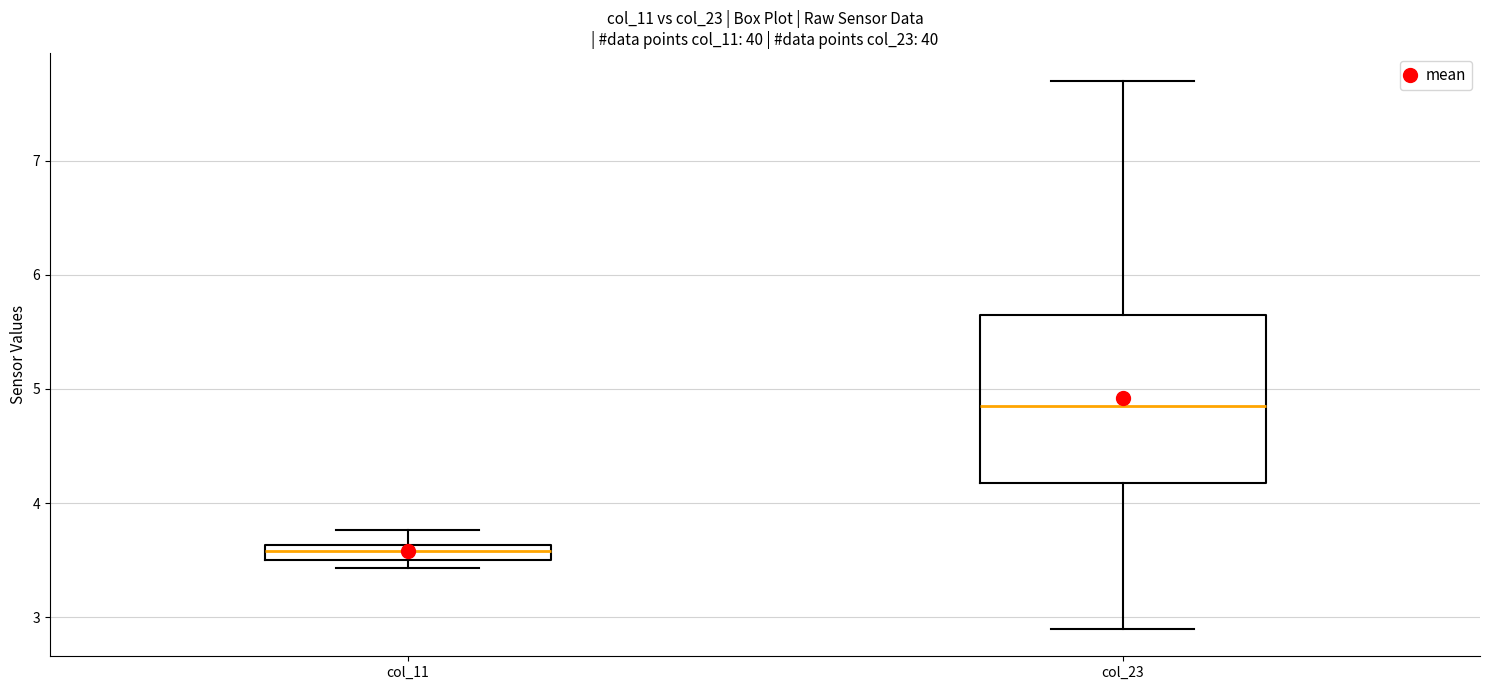

Which box has the lowest median line?

col_11